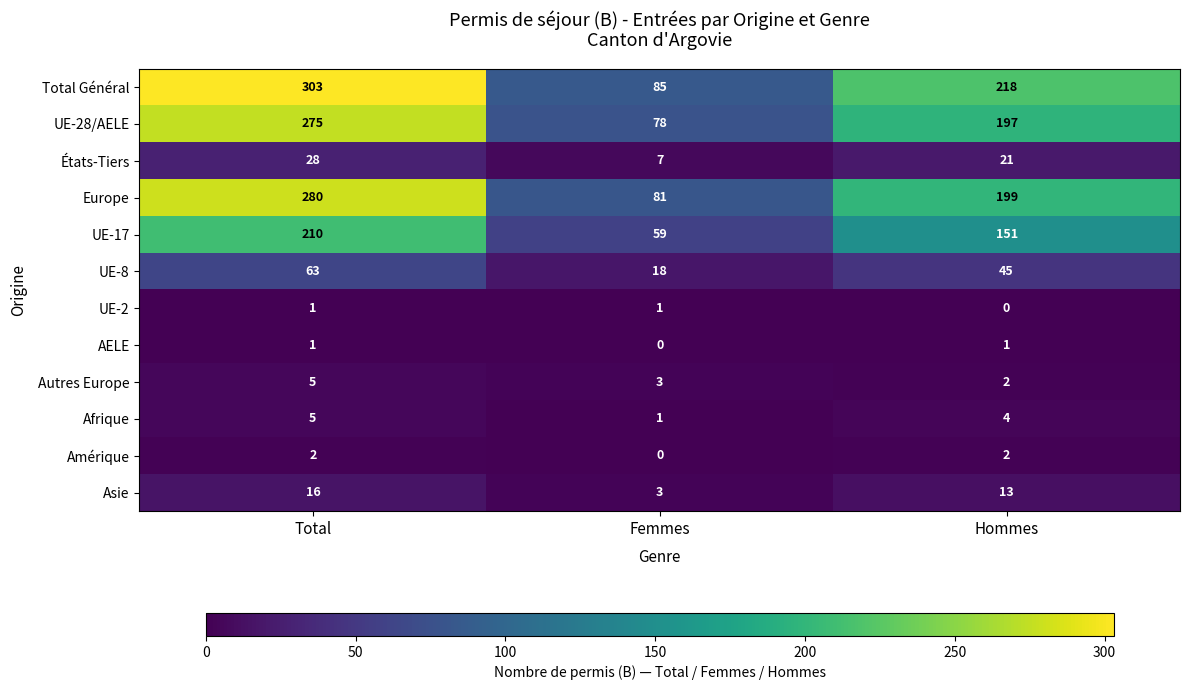

What is the sum of all Europe values?

560